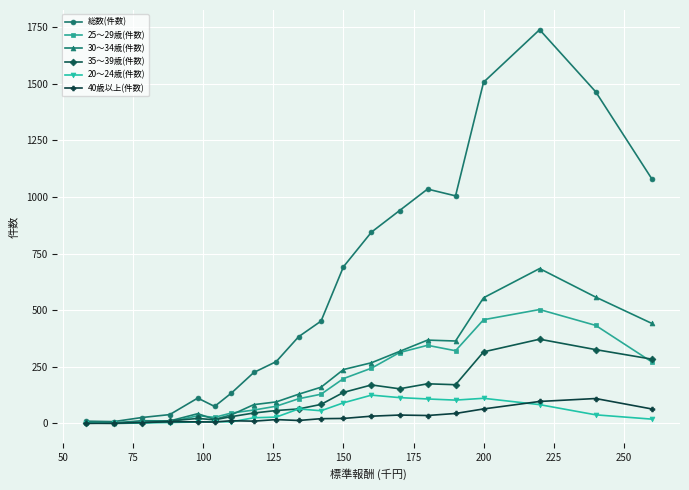

Count the number of categories in the chart.

20